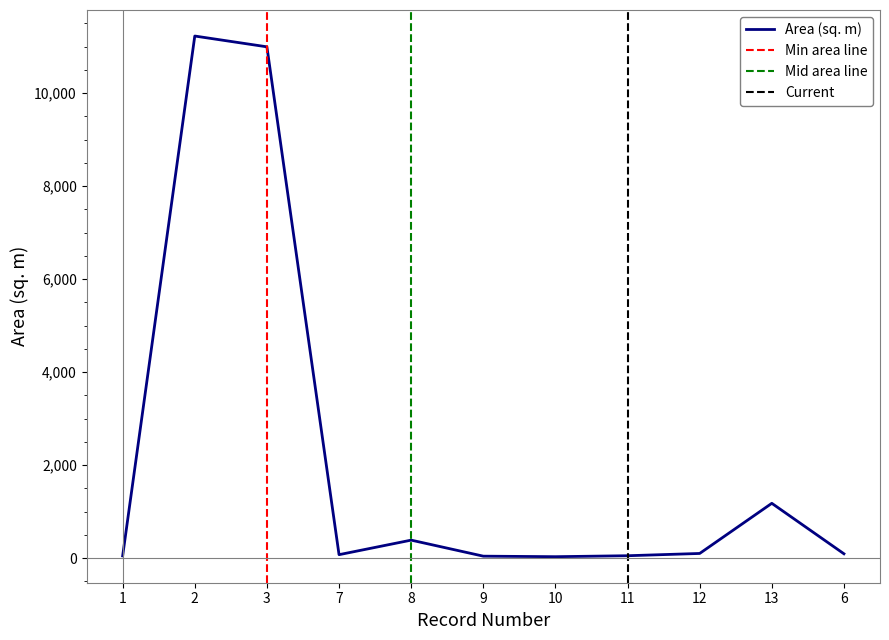

What is the approximate value at 1?

47.3